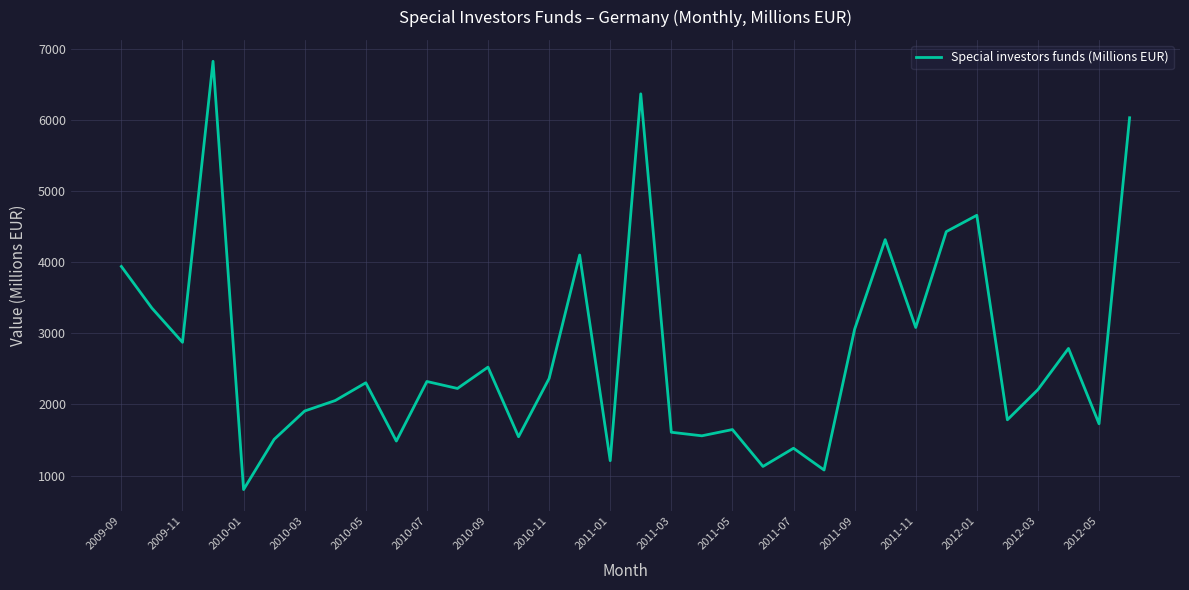

What is the difference between the maximum and minimum values?

6024